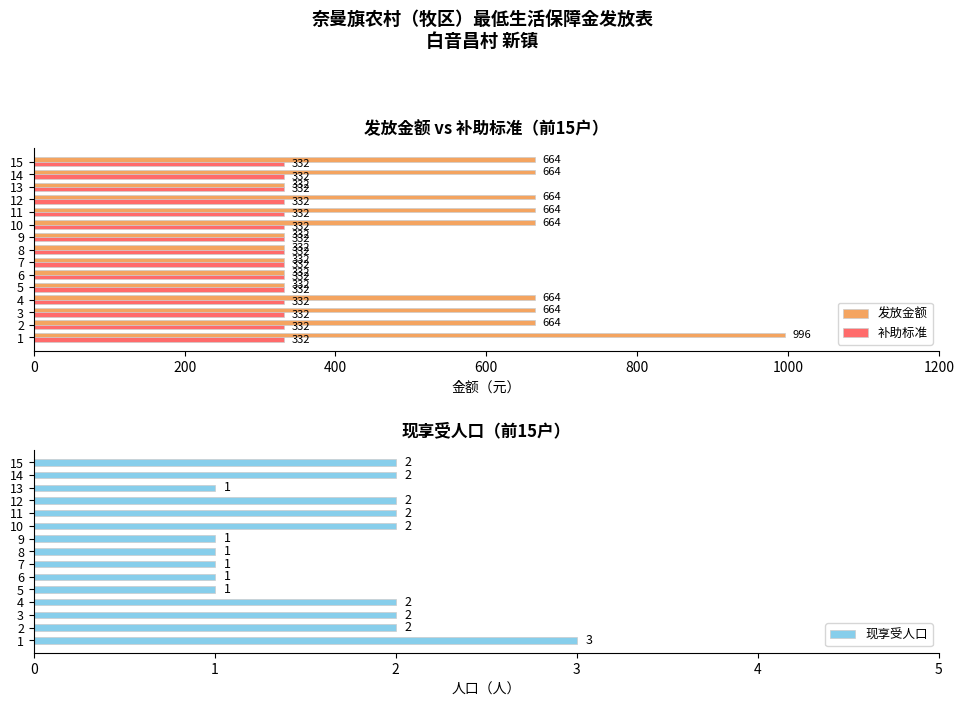

The 现享受人口 series shows 1.4 at 200. True or false?

False